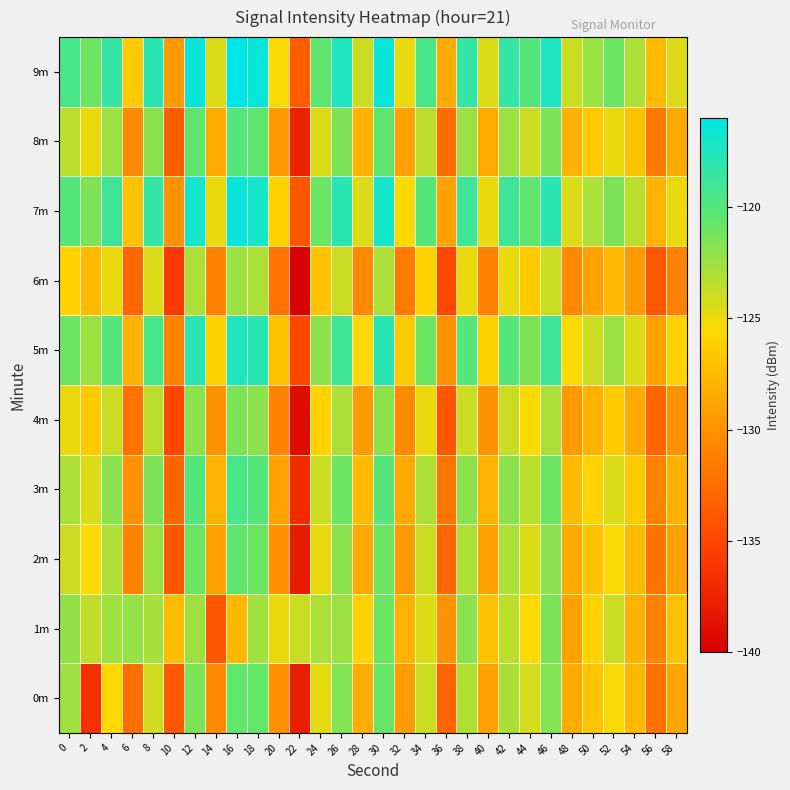

What is the minimum value shown in the chart?

-140.0